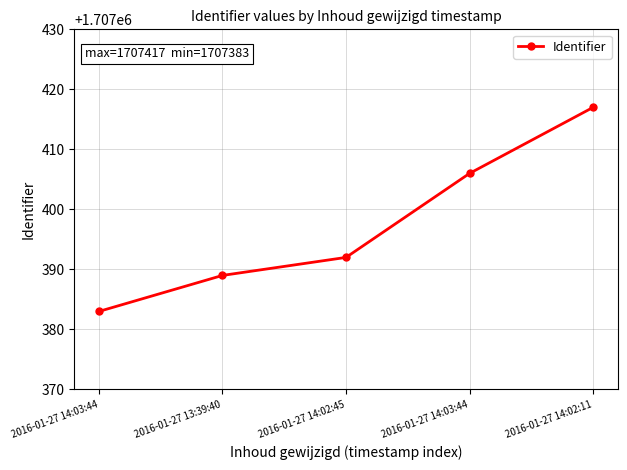

Reading left to right, extract all data points from this chart.

1707383	1707389	1707392	1707406	1707417